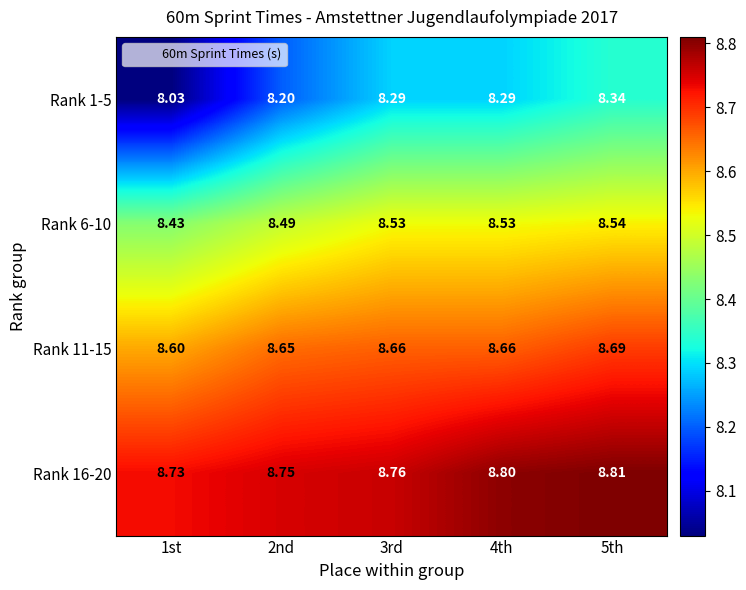

Which series changed the most between 1st and 3rd?

Rank 1-5